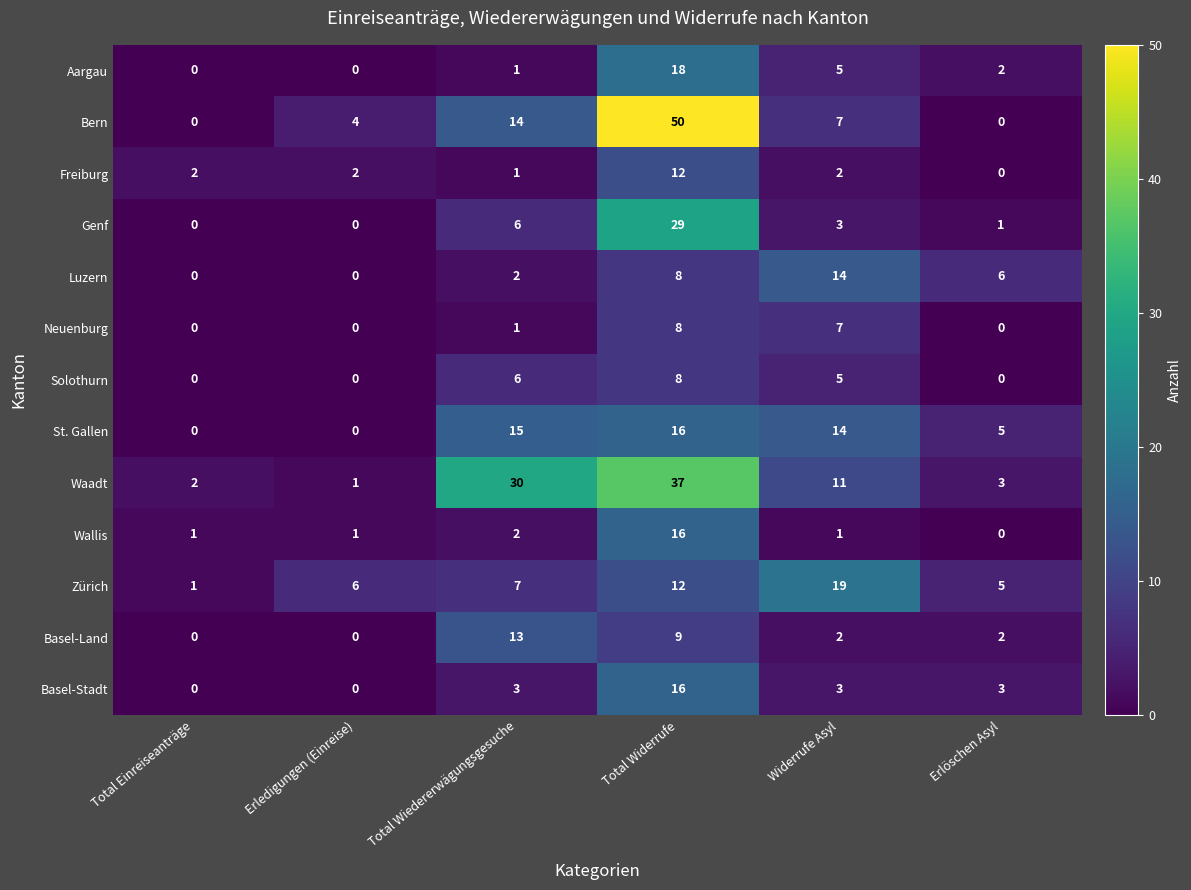

At which label is Bern closest to 25?

Total Wiedererwägungsgesuche